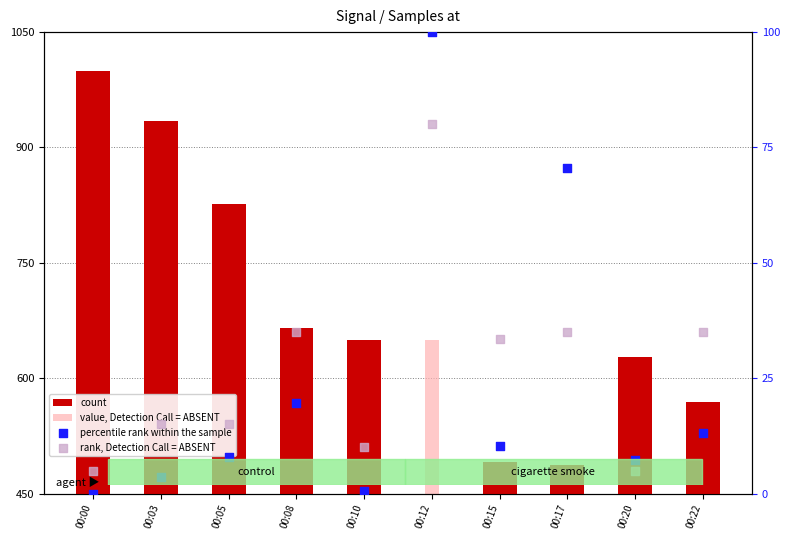

Which series has the widest spread of Y values?

count